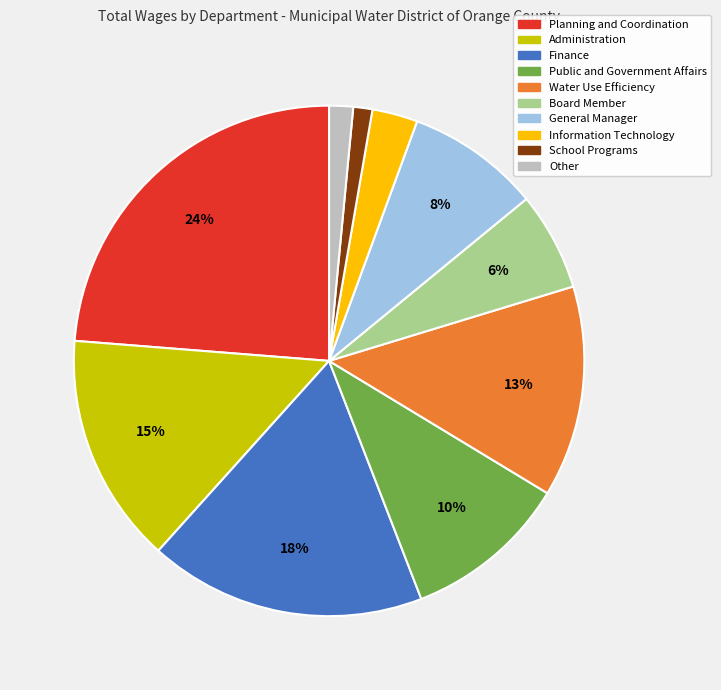

Does any single category account for the majority?

No